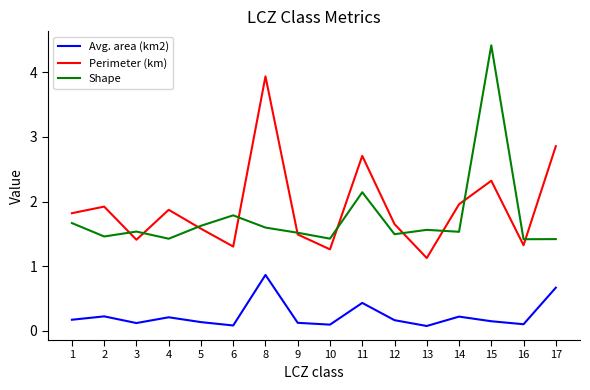

Between 8 and 15, which series saw the biggest shift?

Shape